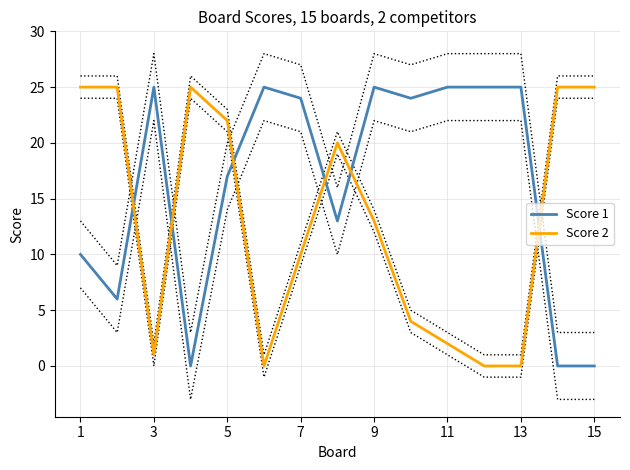

What is the sum of all Score 2 values?

197